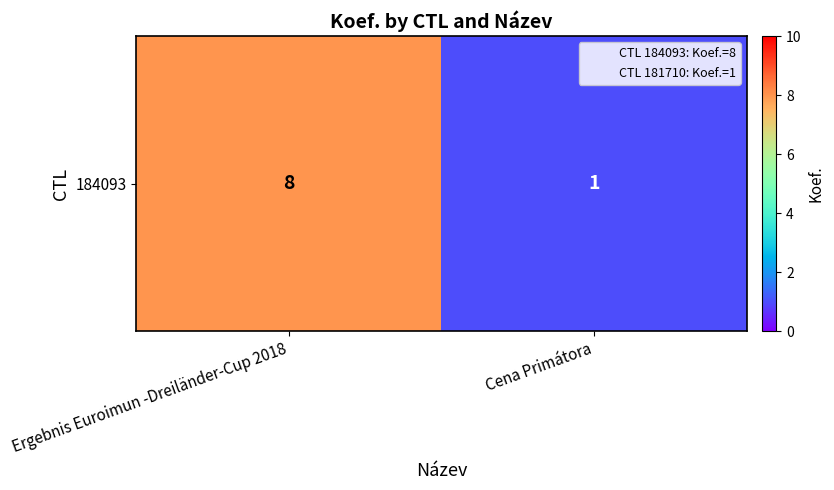

Is it true that the value at Ergebnis Euroimun -Dreiländer-Cup 2018 is 11?

False